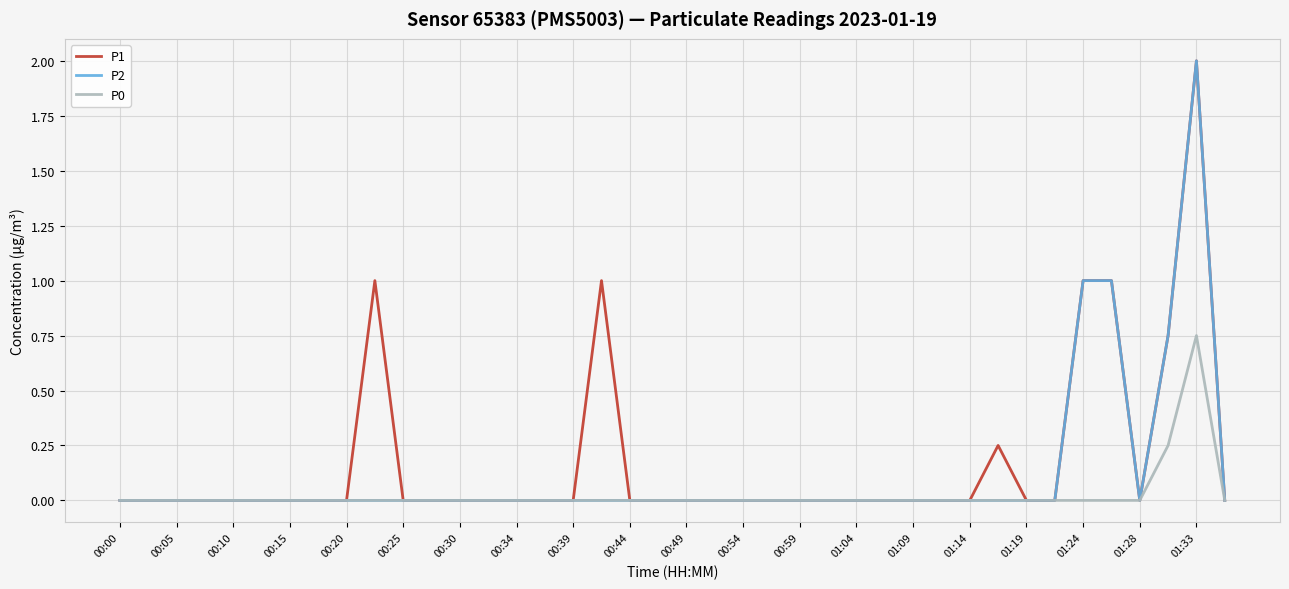

What is the greatest value displayed?

2.0